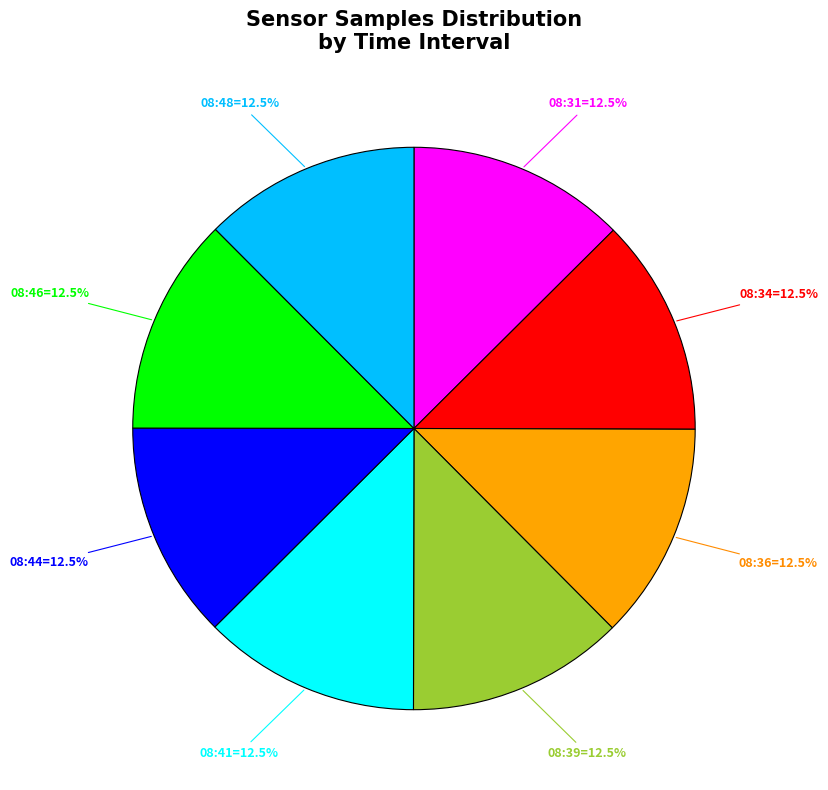

Does any single category account for the majority?

No